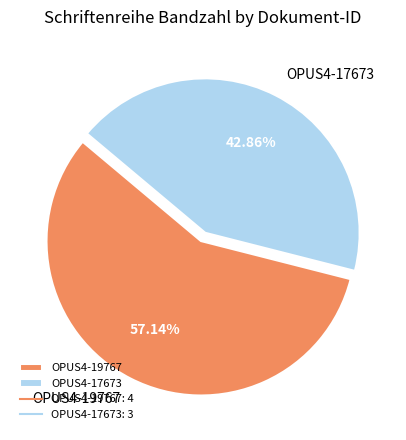

What percentage is the OPUS4-17673 slice, to the nearest percent?

43%